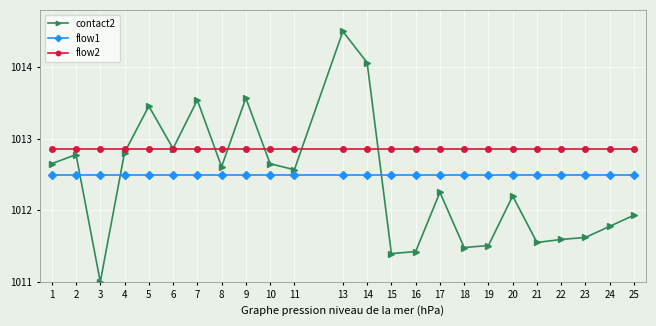

What is the difference between the highest and lowest values at 6?

0.4